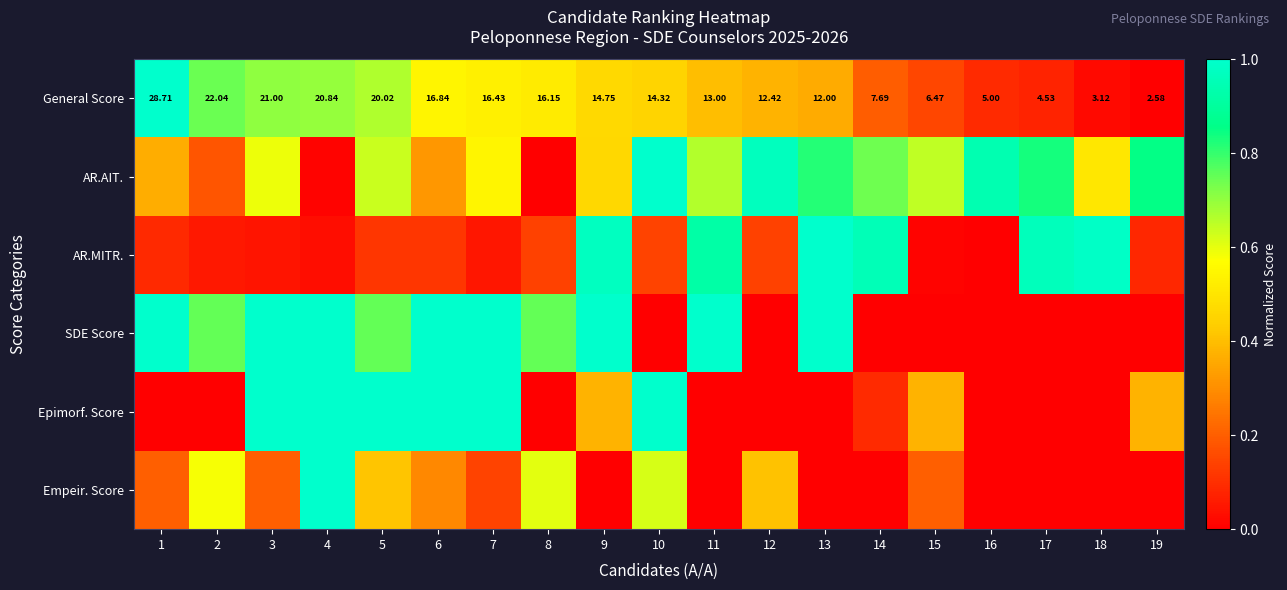

At how many categories does at least one series exceed 0?

19